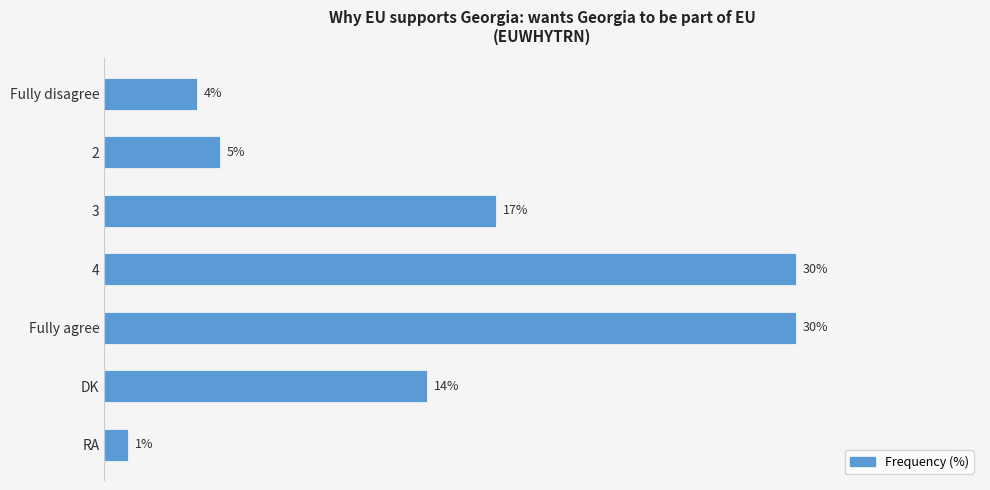

Which category has the lowest value across all series?

RA